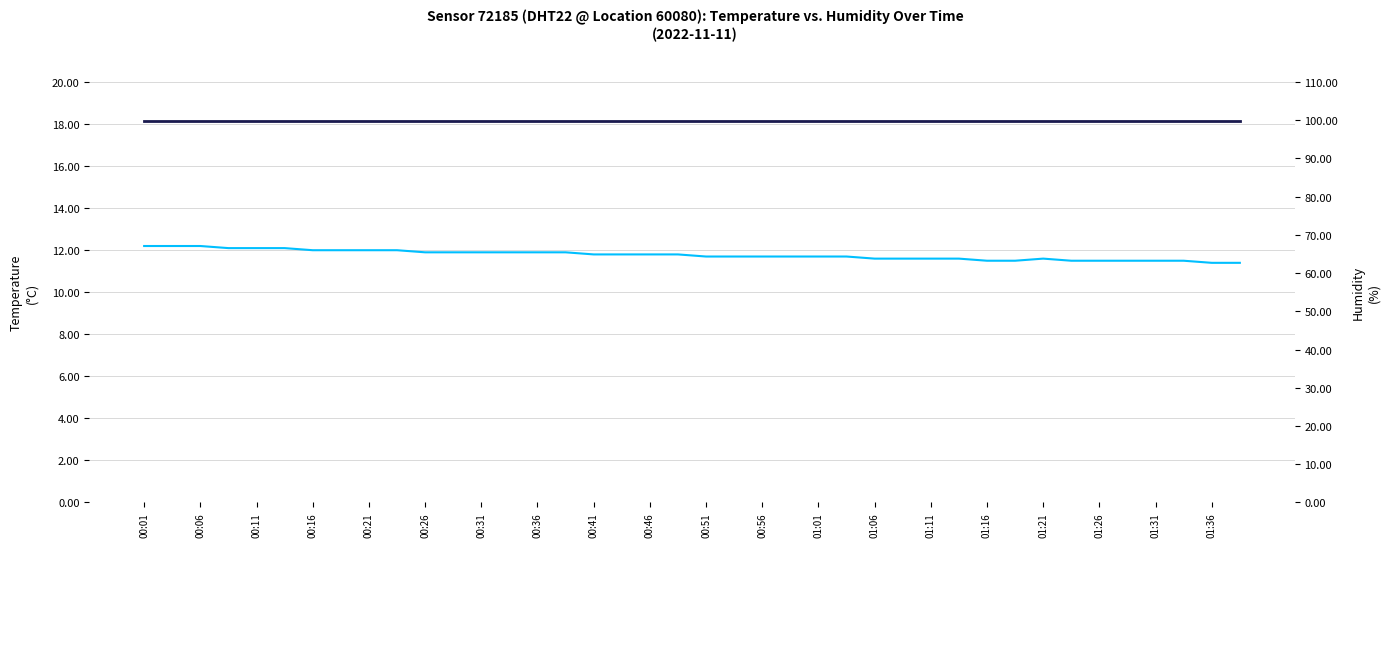

Is the value of temperature at 20 greater than the value of humidity at 23?

No